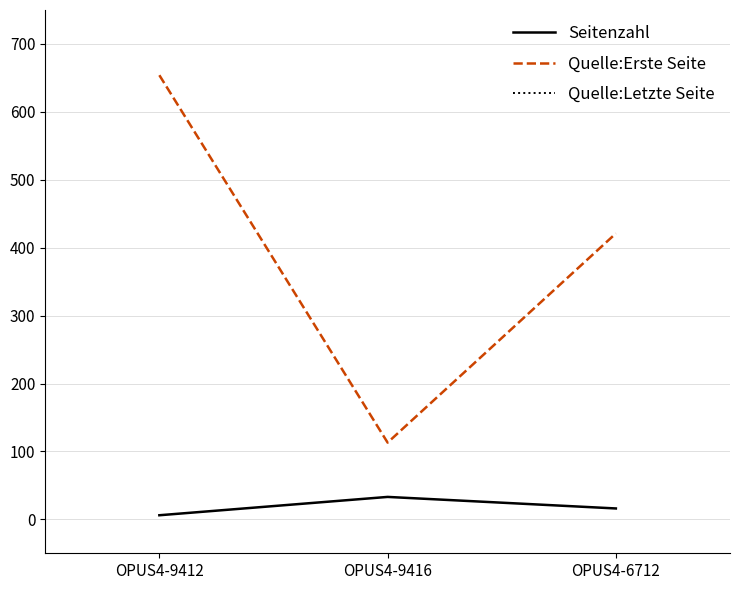

How many lines are shown in the chart?

3